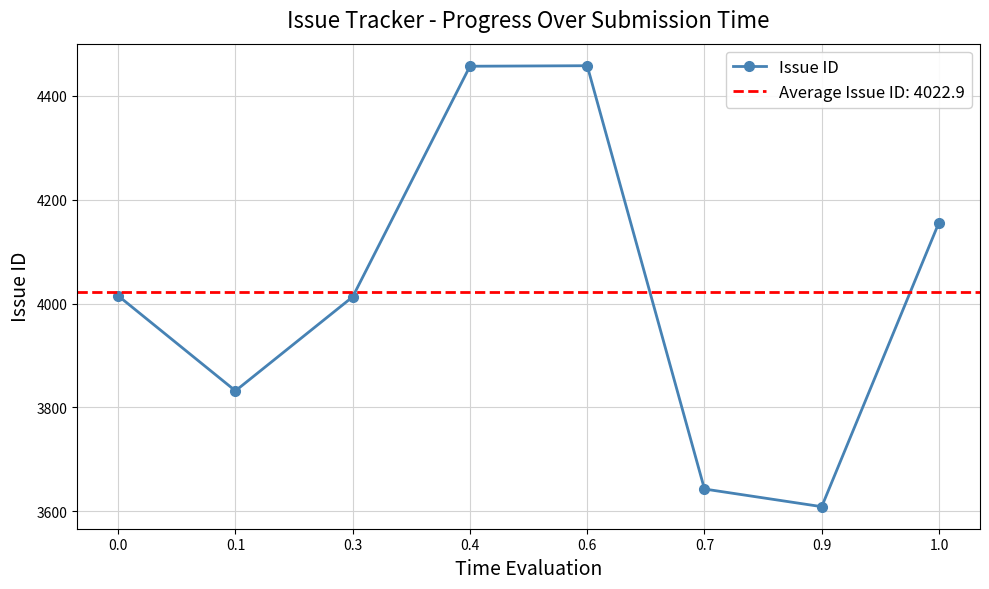

What is the value of the 6th point from the left?

3643